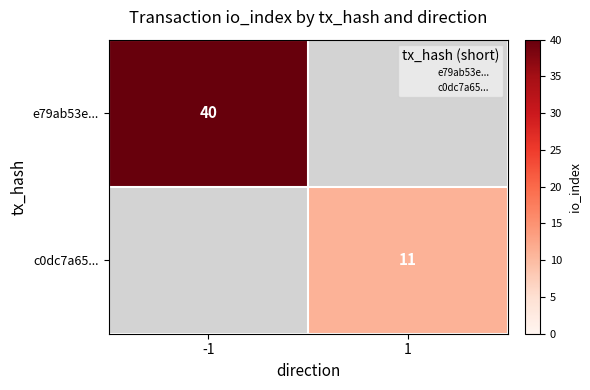

Is it true that c0dc7a65... equals 11 at 1?

True